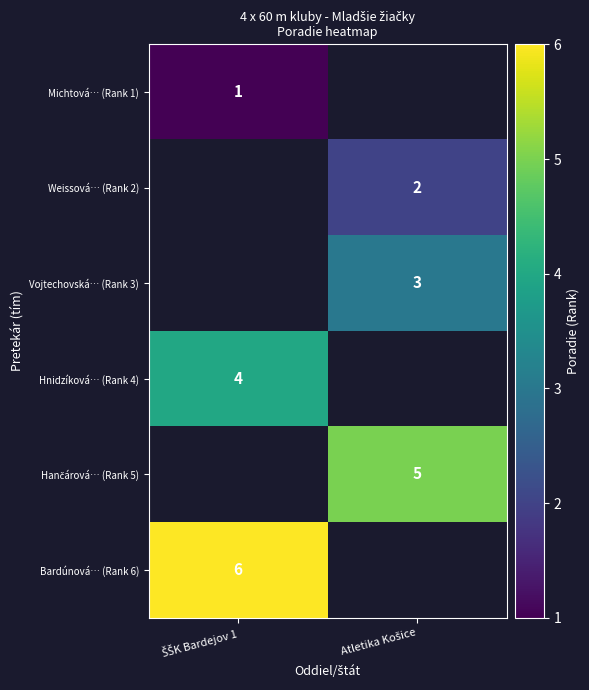

At which label does Hančárová… (Rank 5) reach its minimum?

ŠŠK Bardejov 1